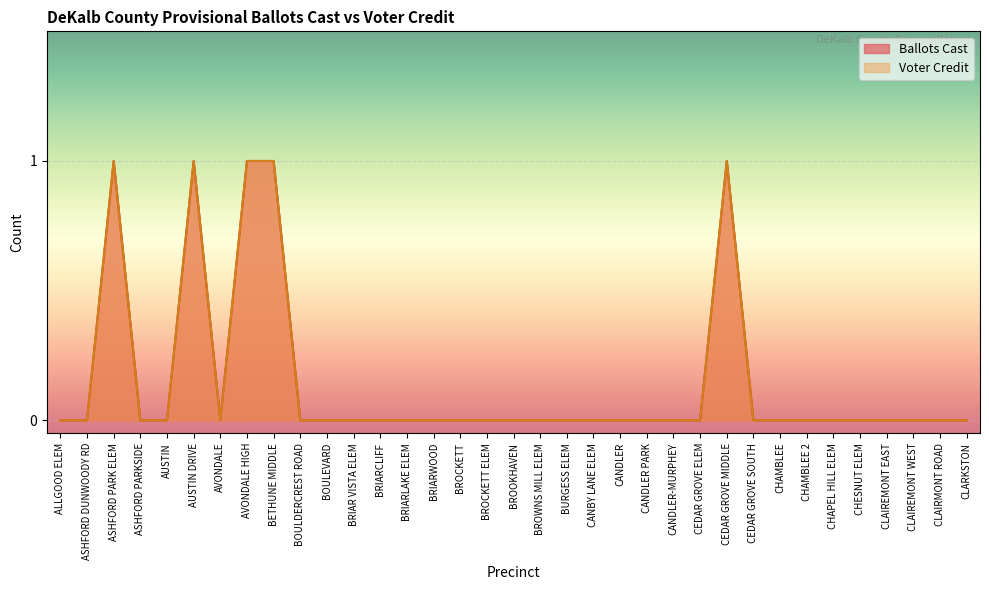

What are all the series names shown in the legend?

Ballots Cast, Voter Credit